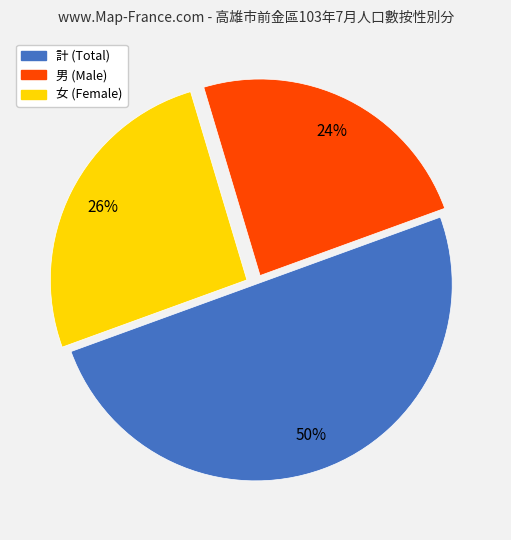

What percentage is the 計 slice, to the nearest percent?

50%